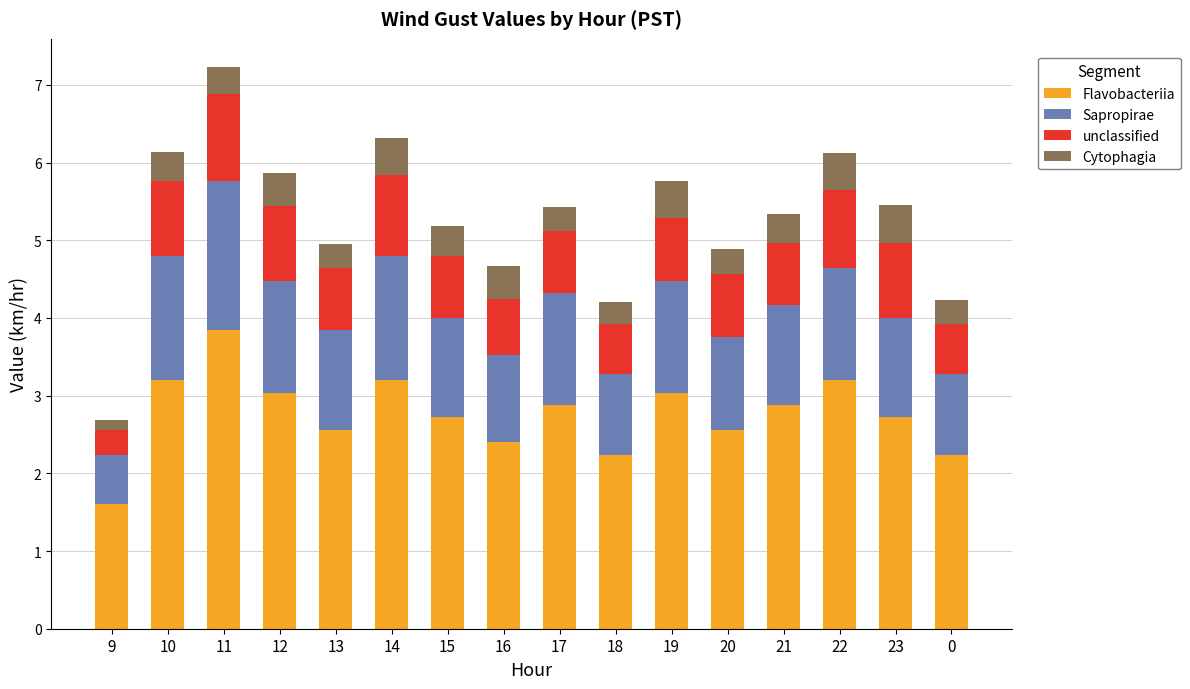

Where does the Flavobacteriia series first go above 2?

10